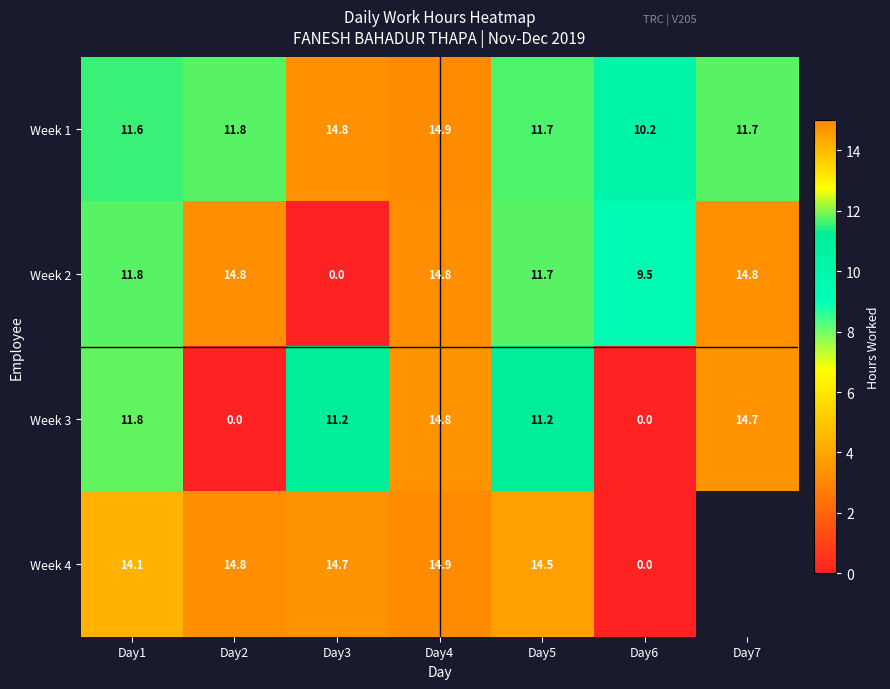

What is the maximum value for Week 3?

14.8